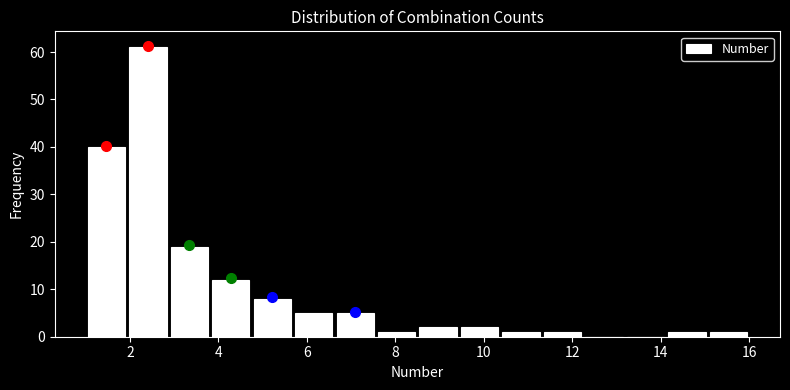

Reading left to right, list every bar in this chart as the range it spans on the x-axis followed by its height. Neither the bar edges nor the heights are printed on the chart, so give them approximately, as read against the axes.

1.0 to 2.0: 40
2.0 to 2.8: 61
2.8 to 3.8: 19
3.8 to 4.8: 12
4.8 to 5.6: 8
5.6 to 6.6: 5
6.6 to 7.6: 5
7.6 to 8.6: 1
8.6 to 9.4: 2
9.4 to 10.4: 2
10.4 to 11.4: 1
11.4 to 12.2: 1
12.2 to 13.2: 0
13.2 to 14.2: 0
14.2 to 15.0: 1
15.0 to 16.0: 1